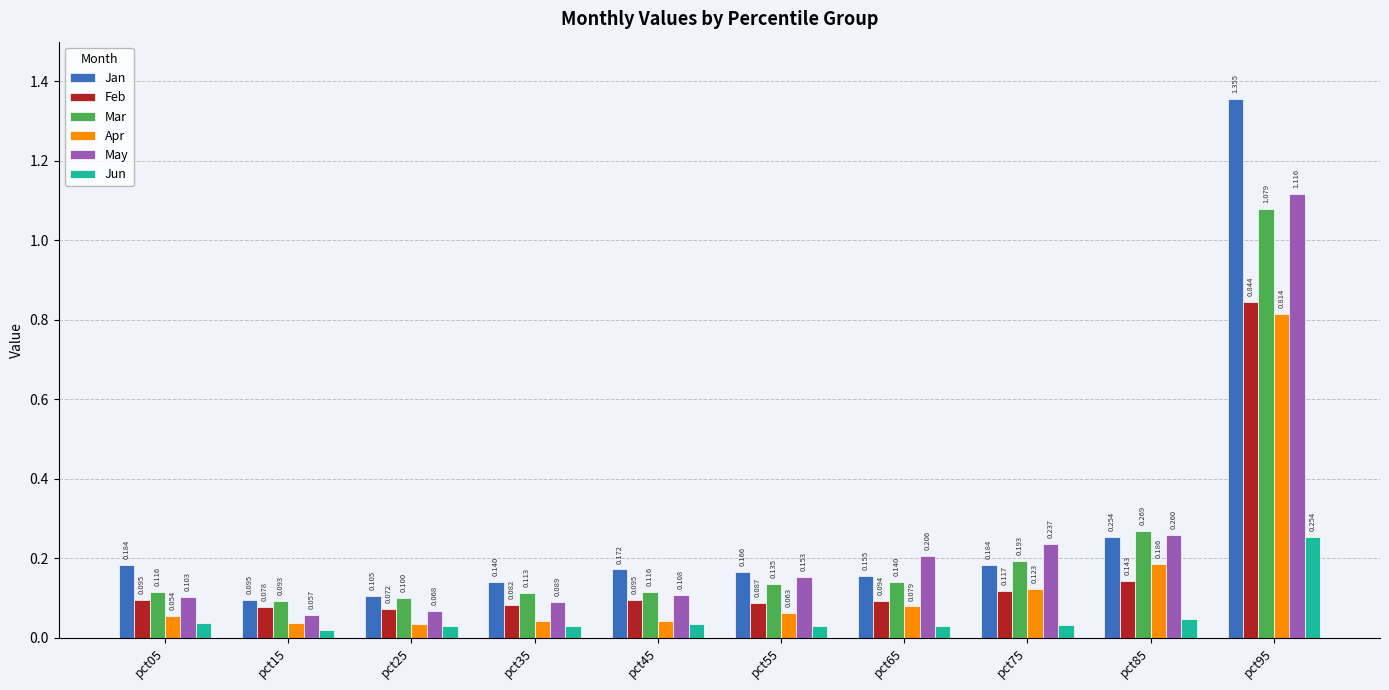

The value of Jan at pct15 is 0.1. True or false?

True